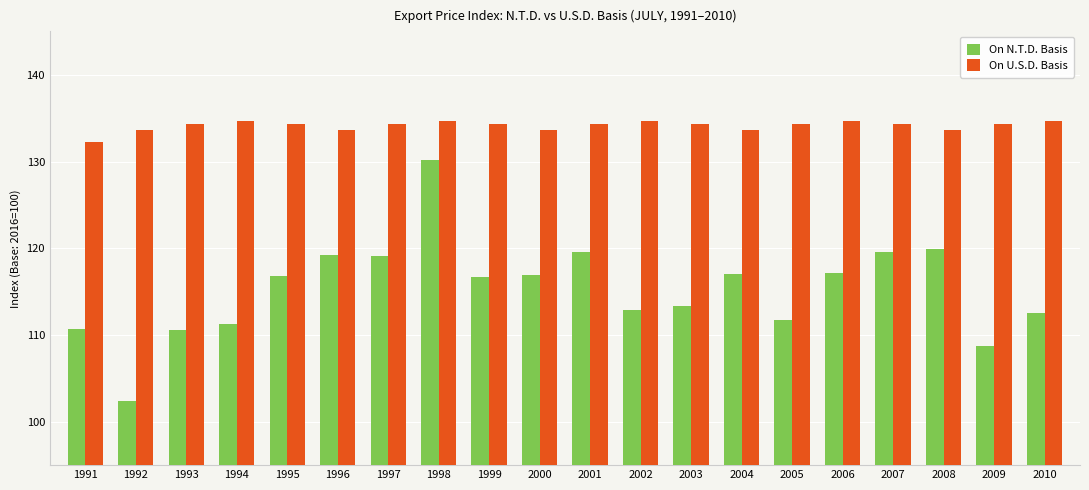

Which series has the largest range (max minus min)?

On N.T.D. Basis